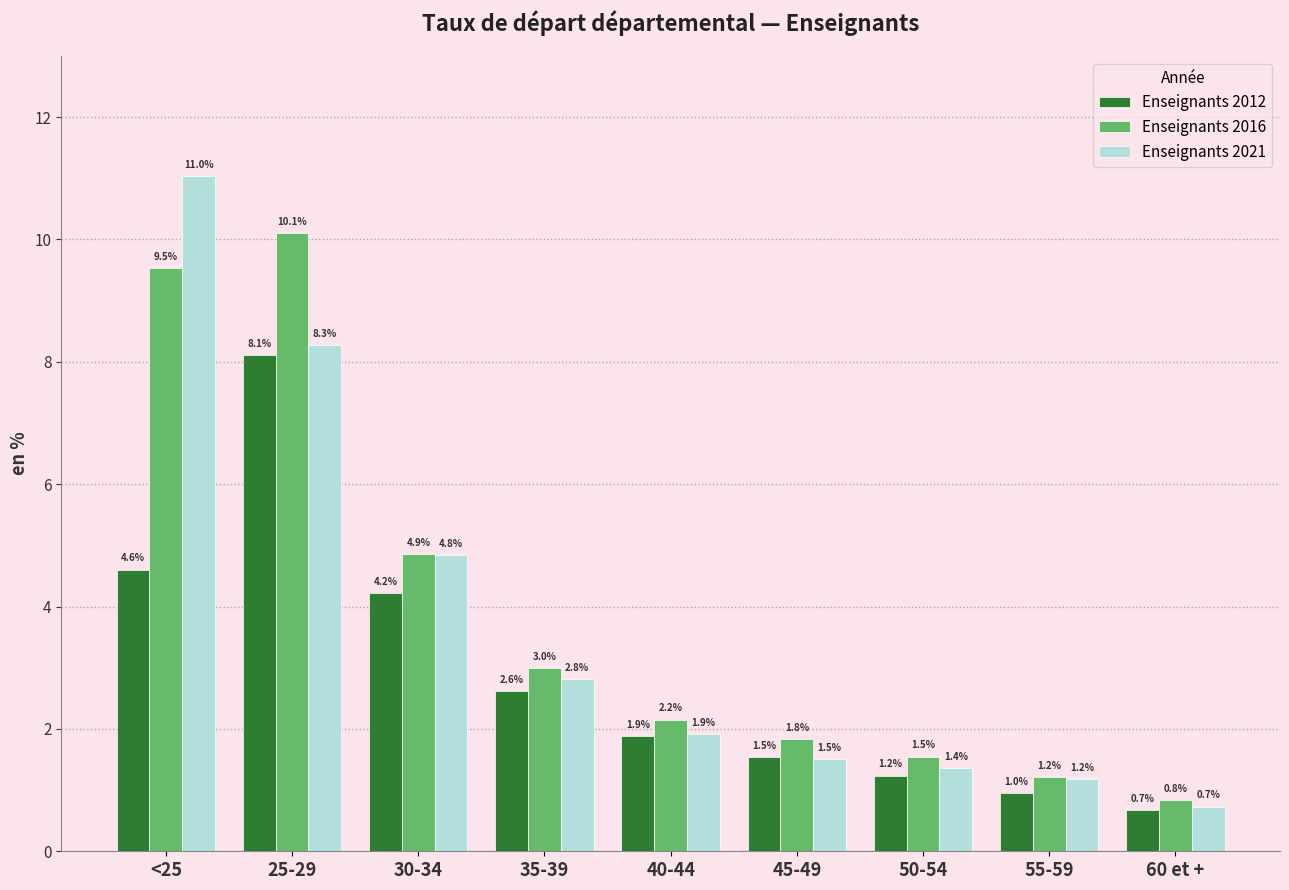

Rank the series by their maximum value, from lowest to highest.

Enseignants 2012, Enseignants 2016, Enseignants 2021